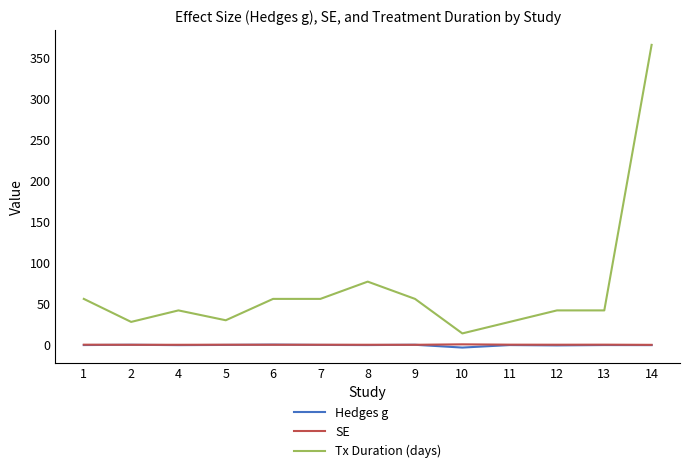

What are all the series names shown in the legend?

Hedges g, SE, Tx Duration (days)